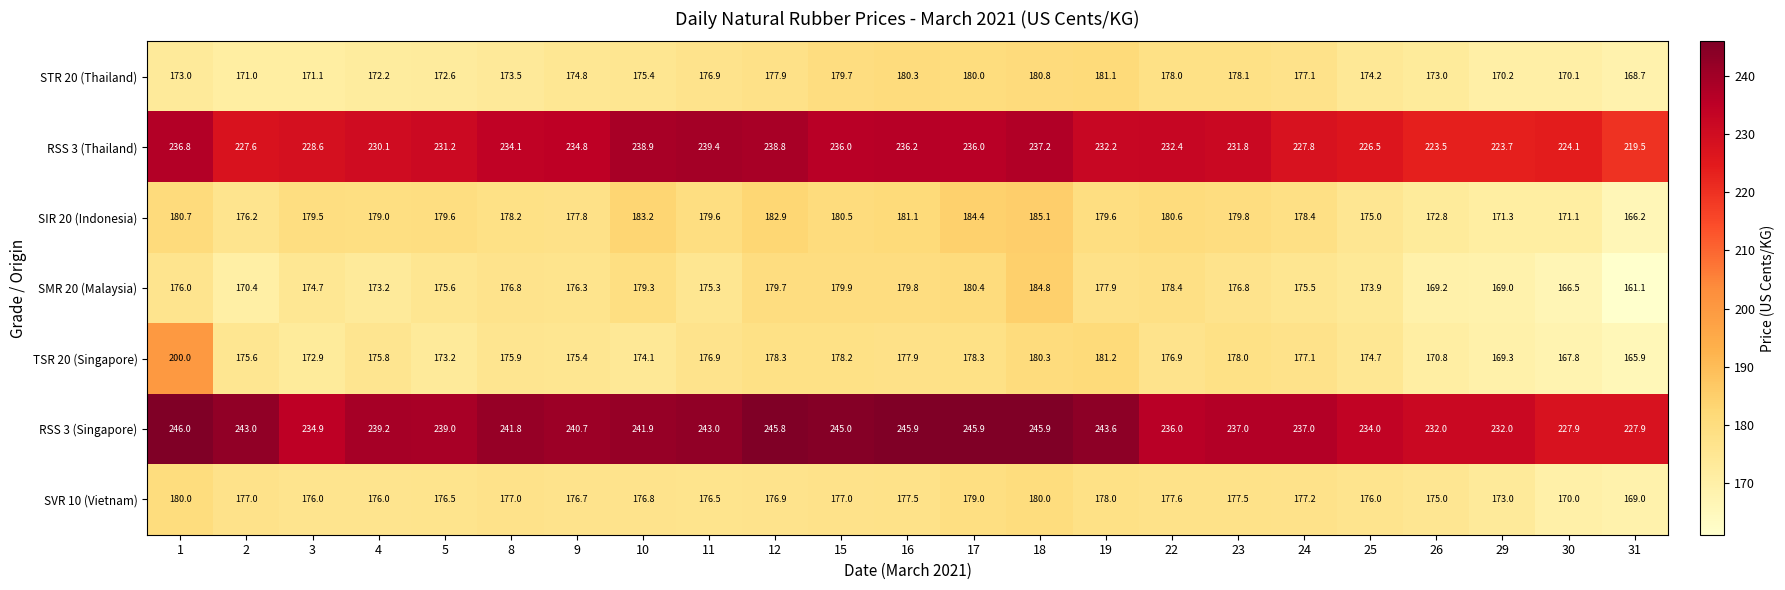

Count the number of categories in the chart.

23